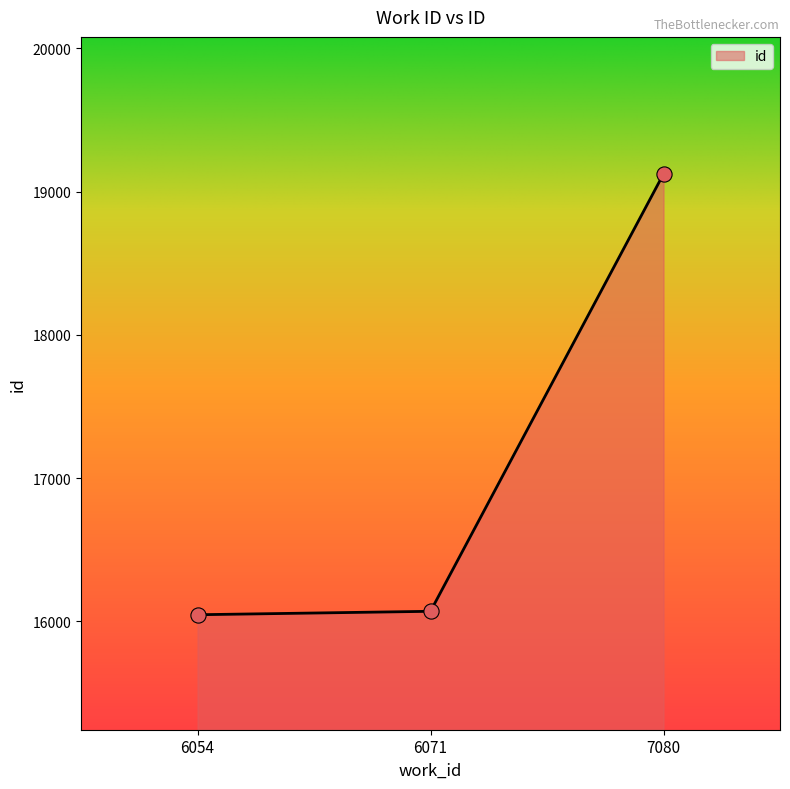

What is the change in value from 6054 to 7080?

+3076